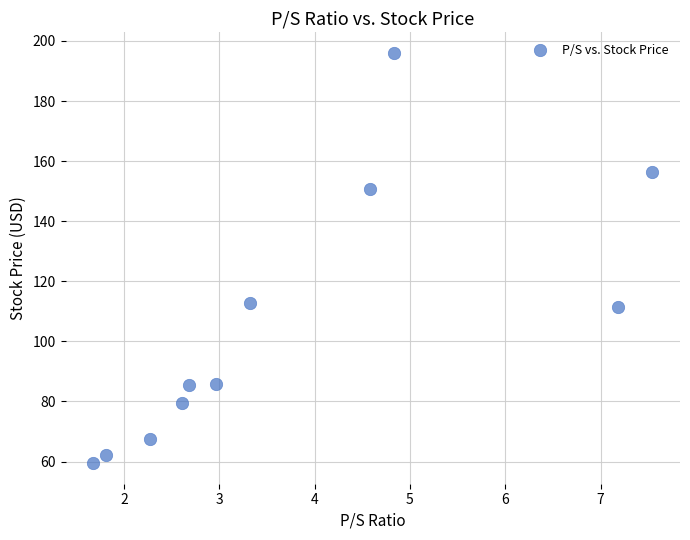

What Y value in the scatter plot is closest to 127?

112.9